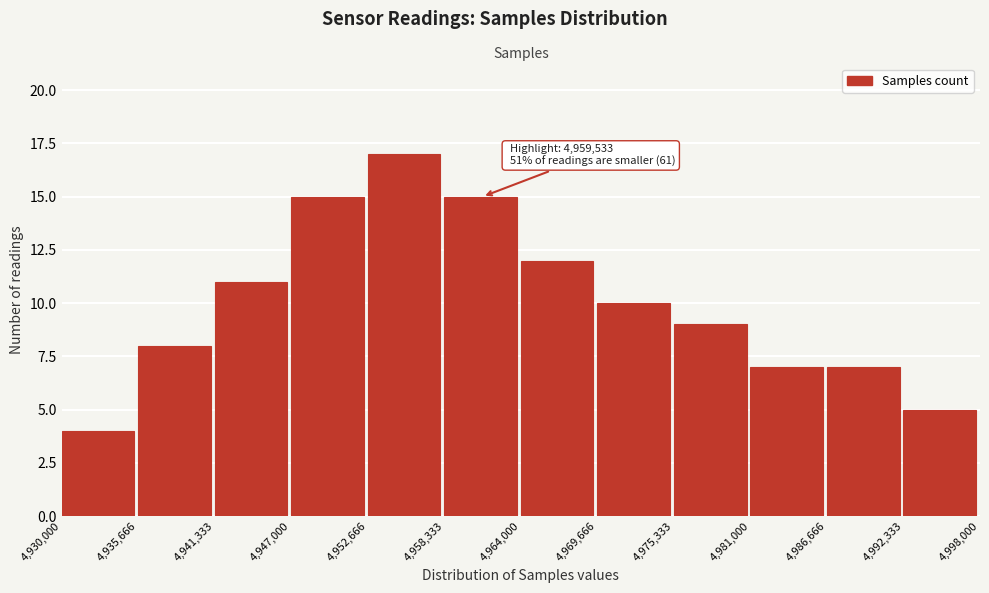

Over which range of the x-axis is the bar tallest?

4,952,666 to 4,958,333